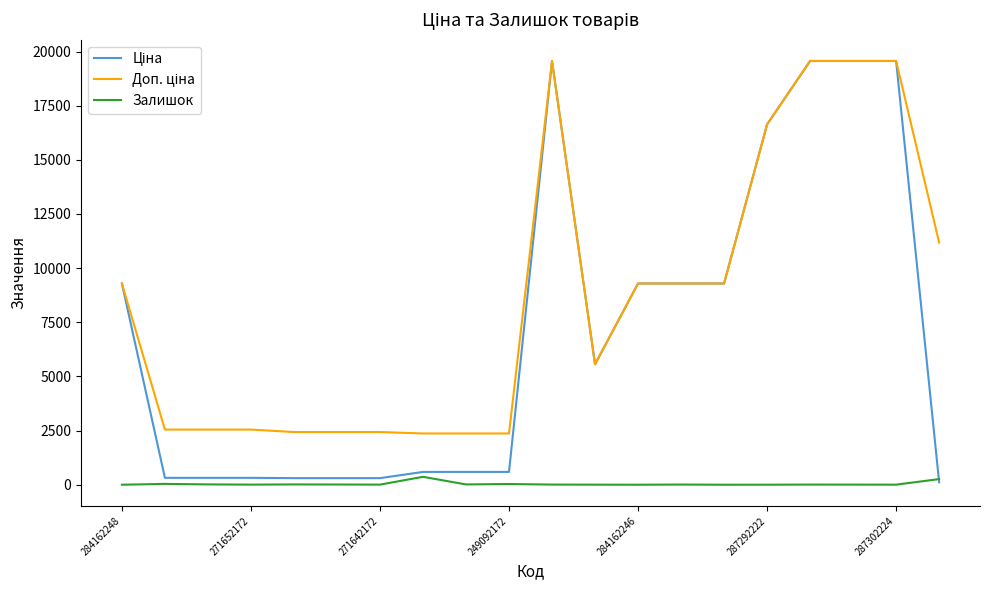

Does the chart have visible grid lines?

No